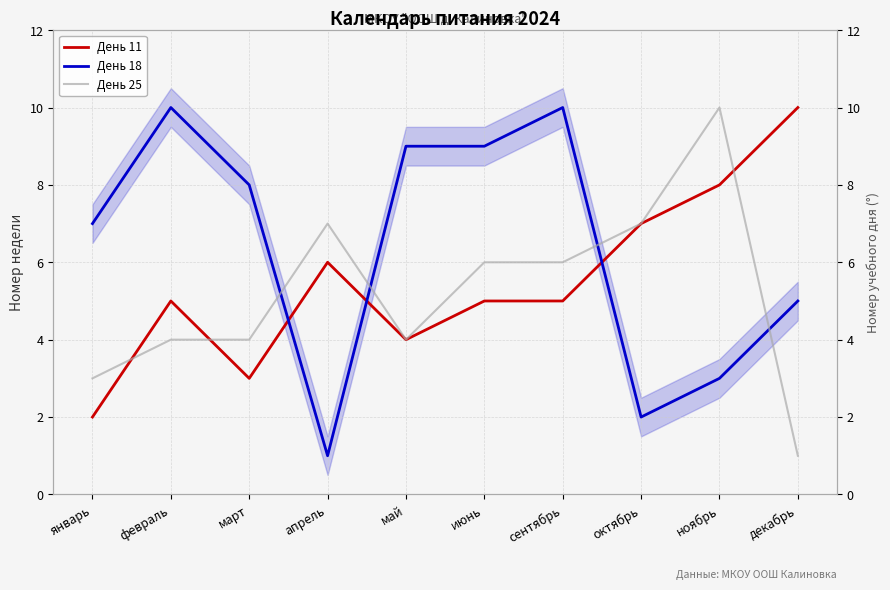

What is the approximate value of День 18 at октябрь?

2